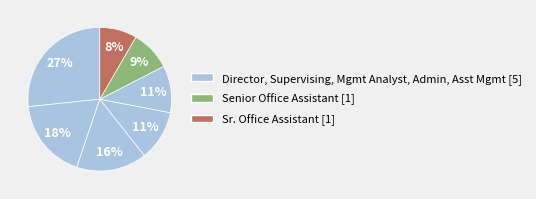

How many slices are in this pie chart?

7